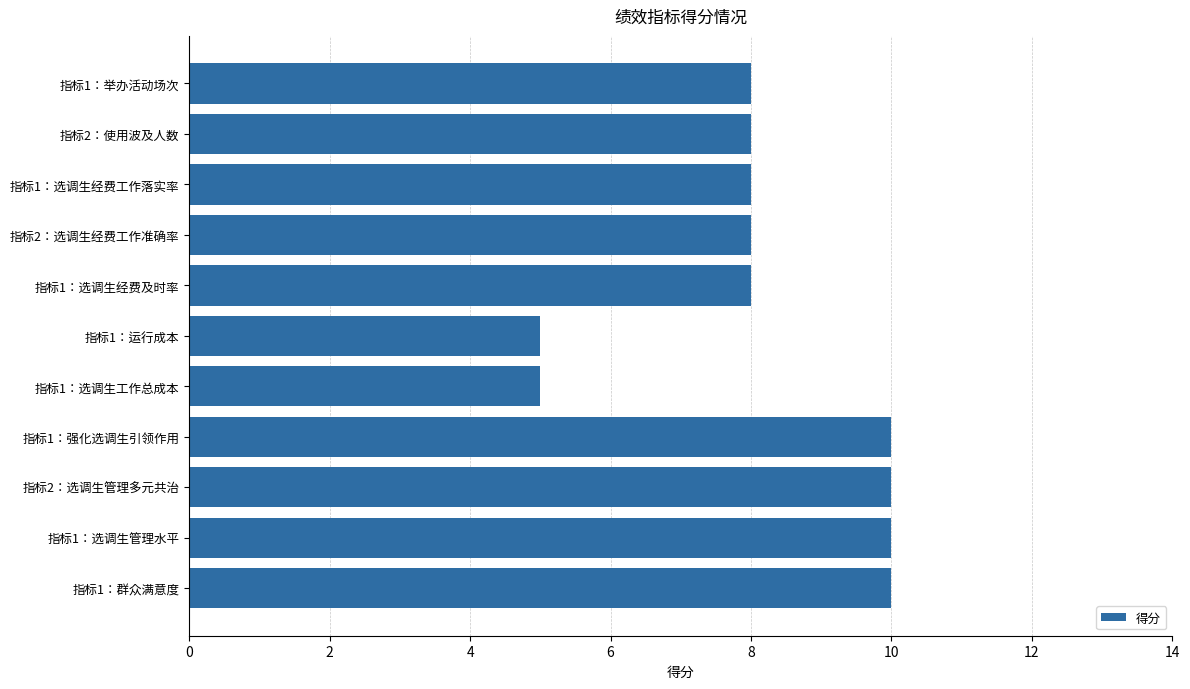

What is the label of the 6th bar from the bottom?

指标1：运行成本